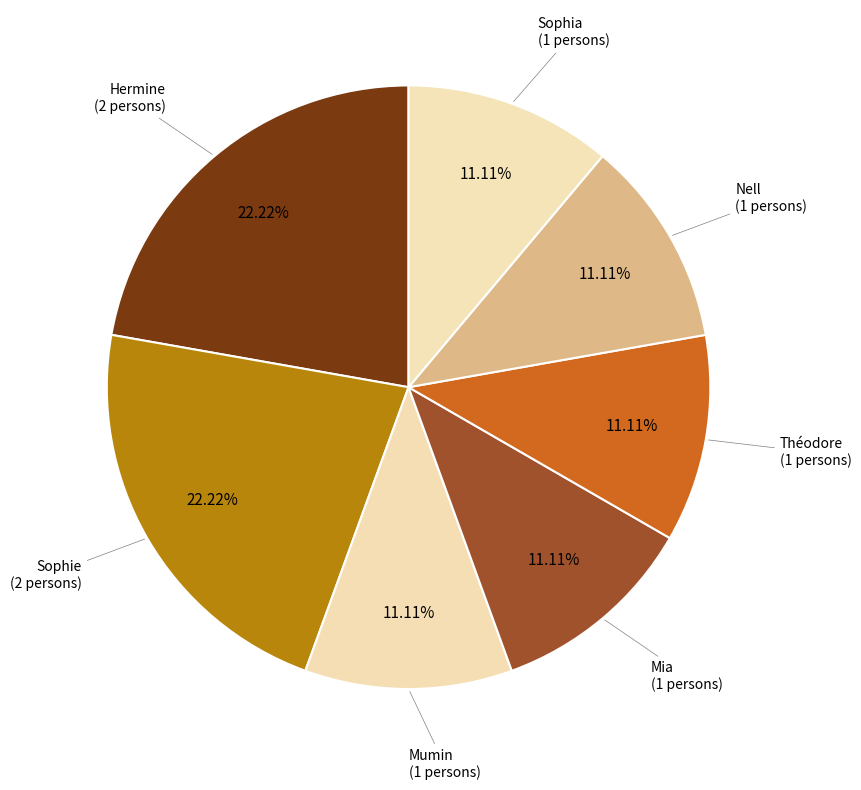

Is it true that Mumin is 11% of the pie?

True